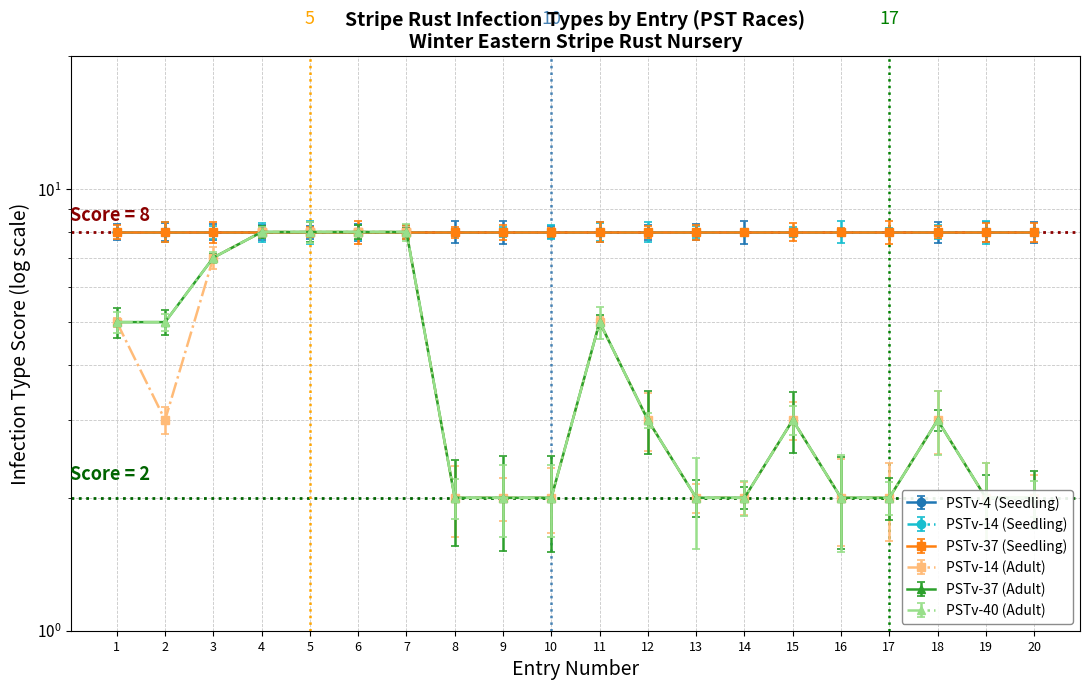

In PSTv-40 (Adult), how many points are higher than both neighbors (excluding endpoints)?

3